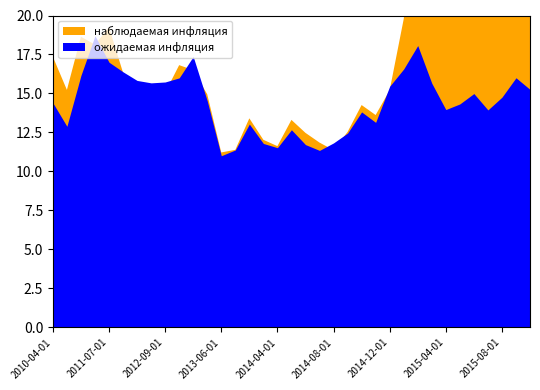

Where do наблюдаемая инфляция and ожидаемая инфляция first cross each other?

2010-09-01 and 2010-12-01